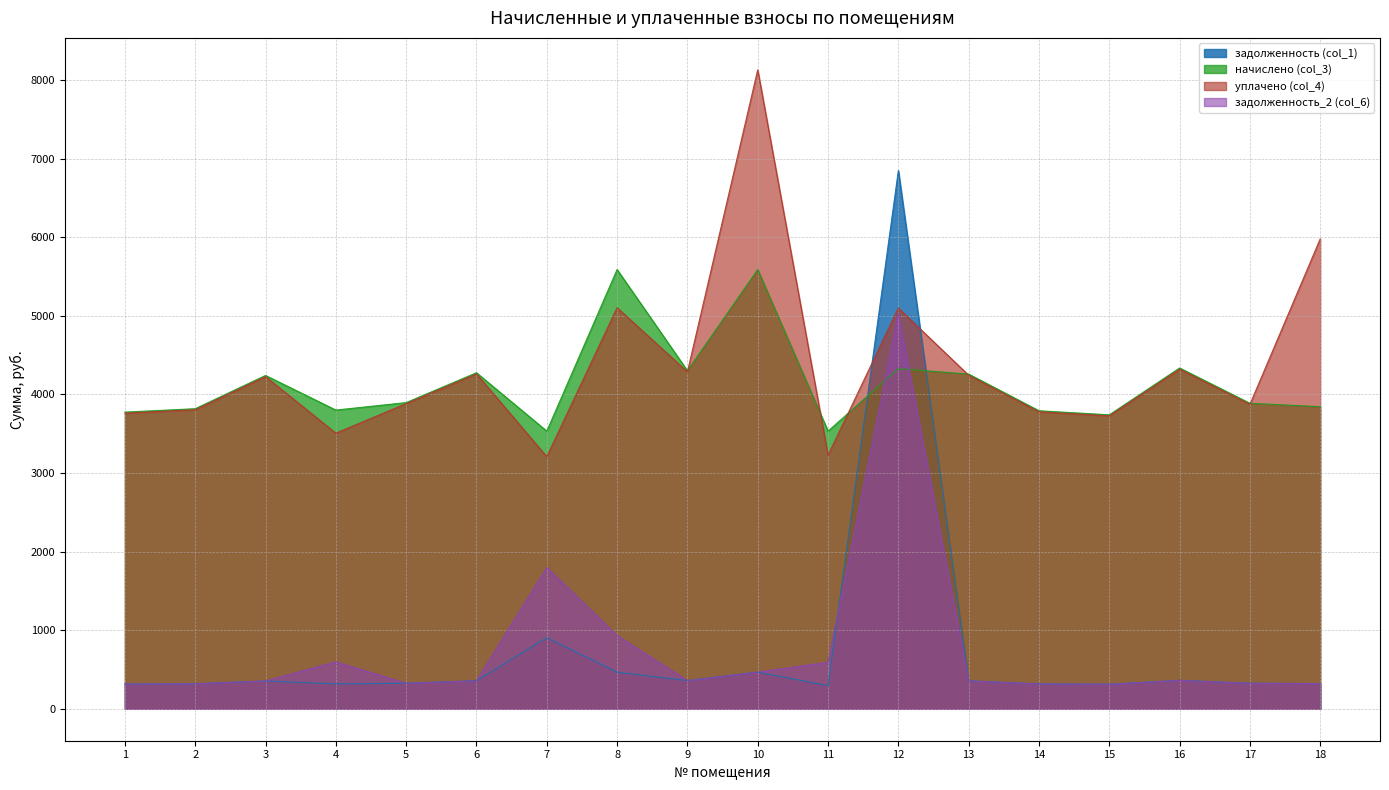

The задолженность_2 (col_6) series shows 318.2 at 2. True or false?

True